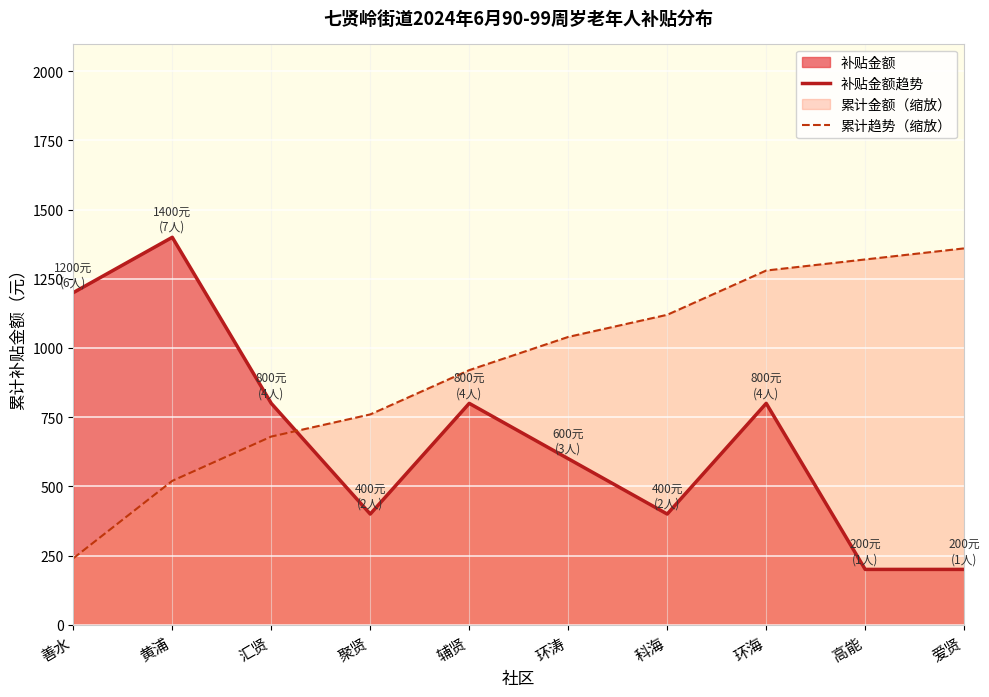

What is the difference between the 累计趋势（缩放） values at 环海 and 汇贤?

600